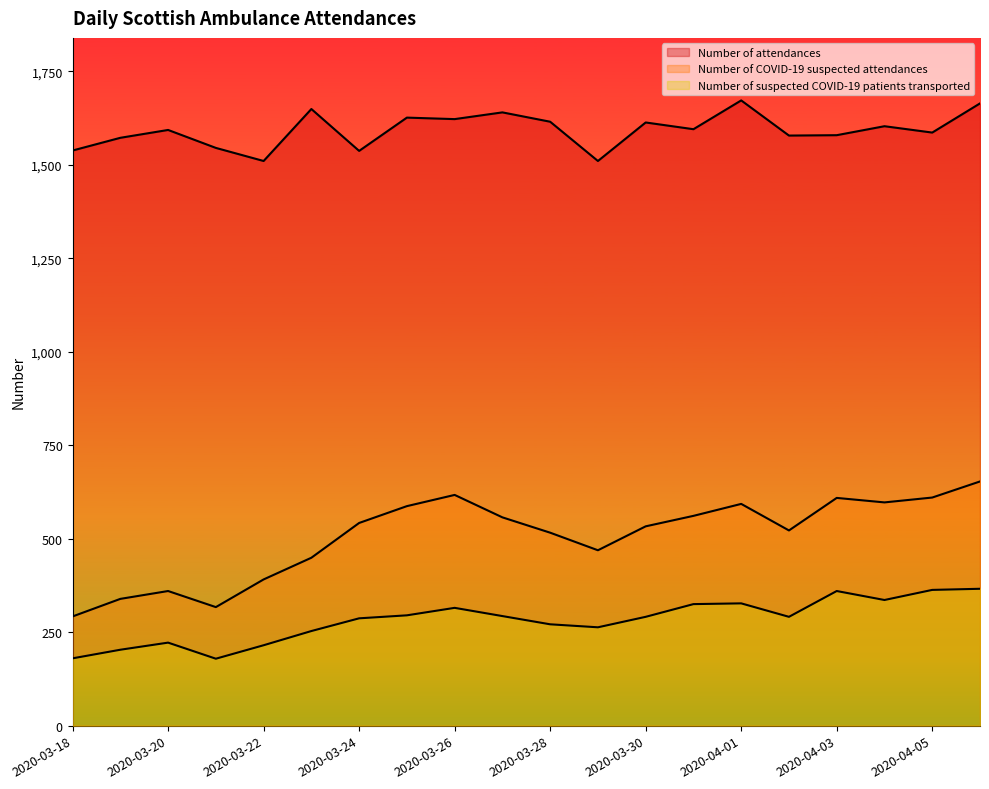

True or false: Number of suspected COVID-19 patients transported has a value of 222 at 2020-03-20.

True